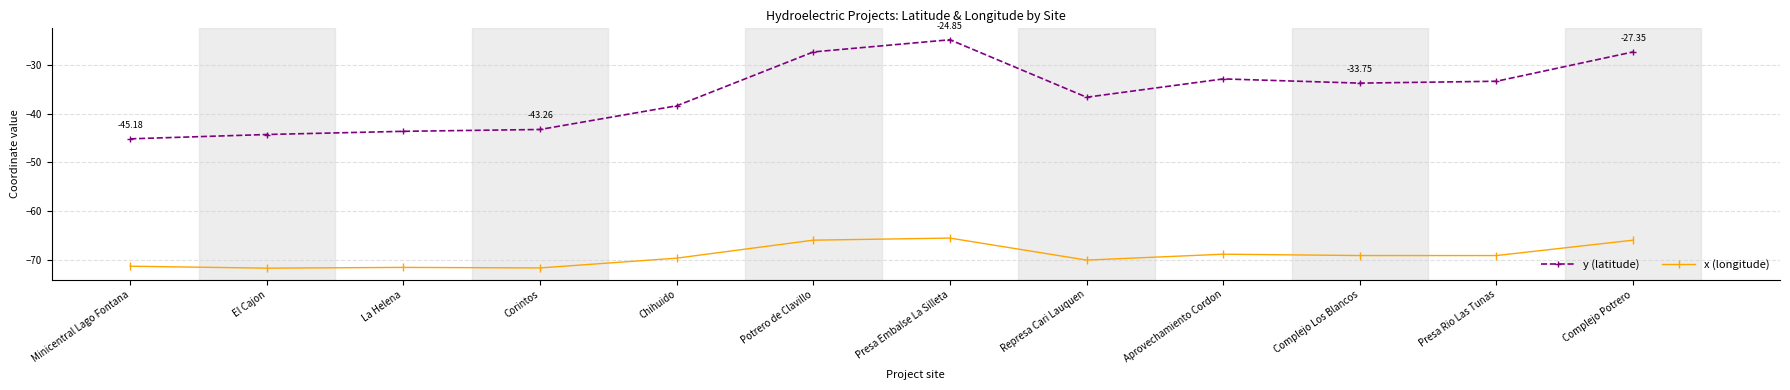

The y (latitude) series shows -9.6 at Potrero de Clavillo. True or false?

False